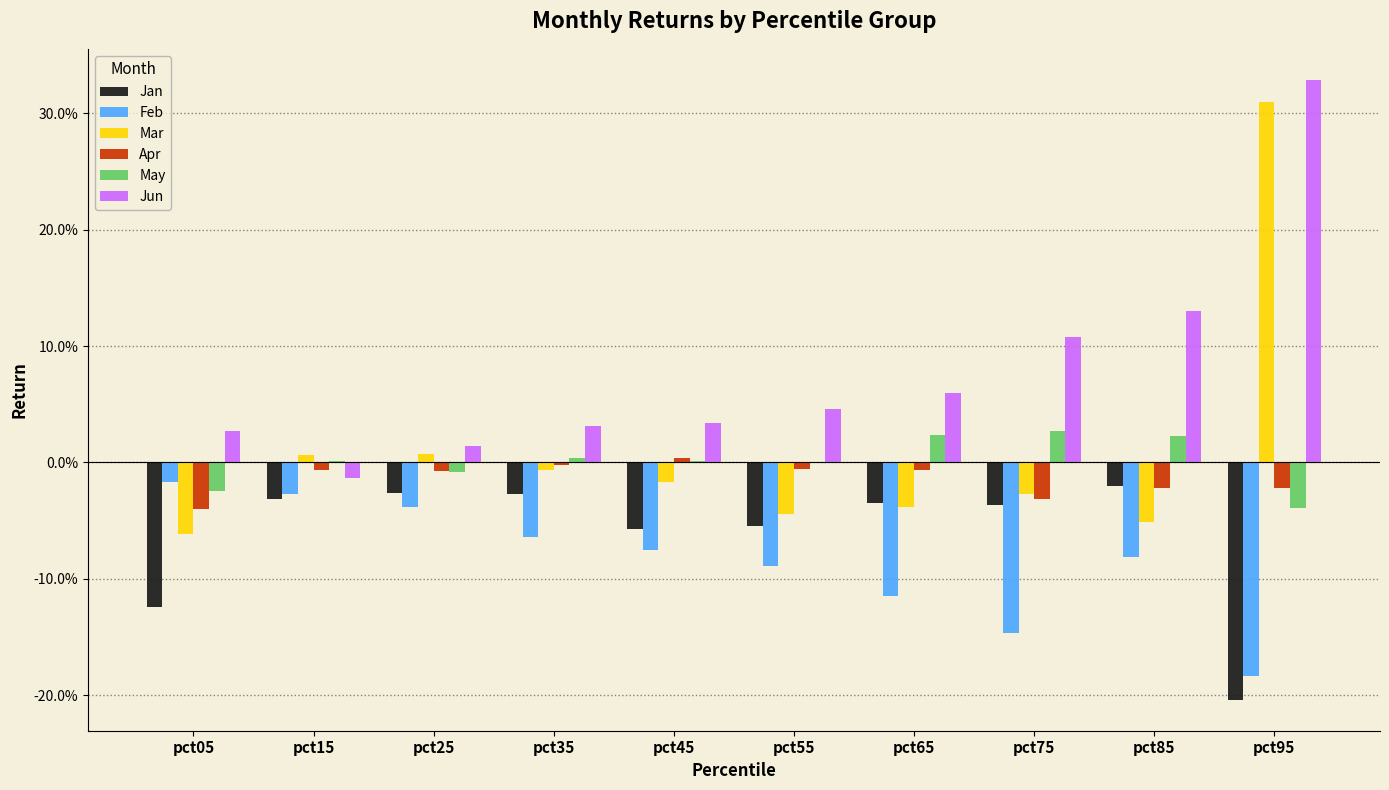

What are all the series names shown in the legend?

Jan, Feb, Mar, Apr, May, Jun